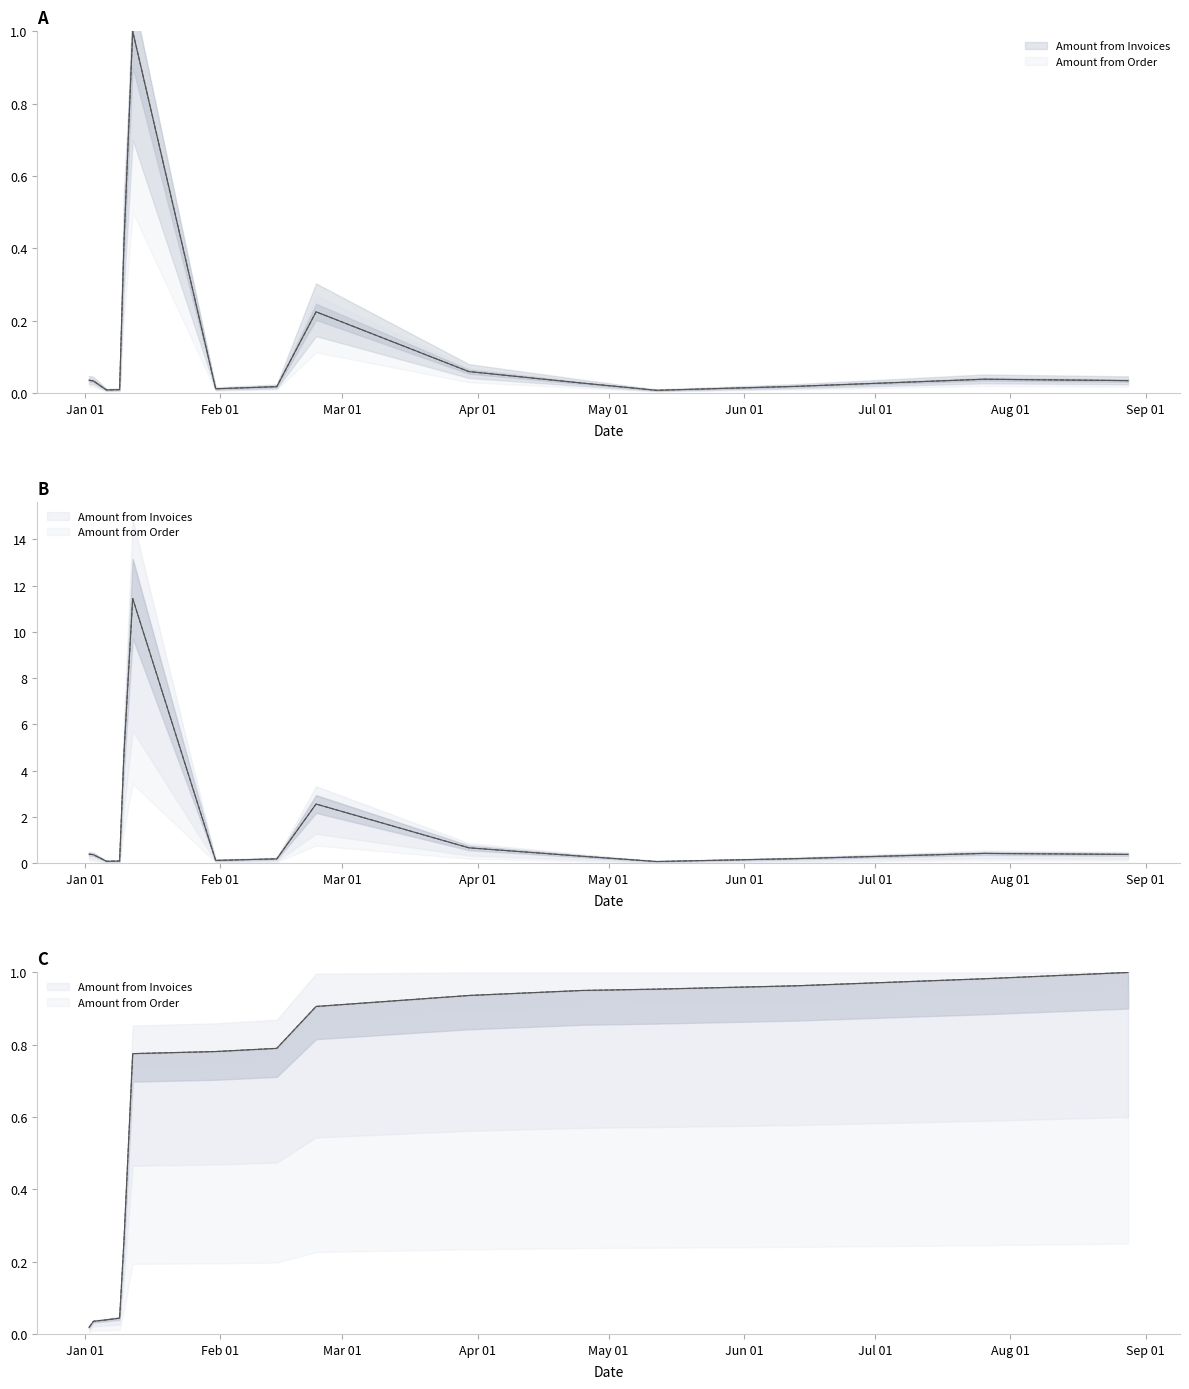

Where is the first local minimum for Amount from Order?

2023-01-06